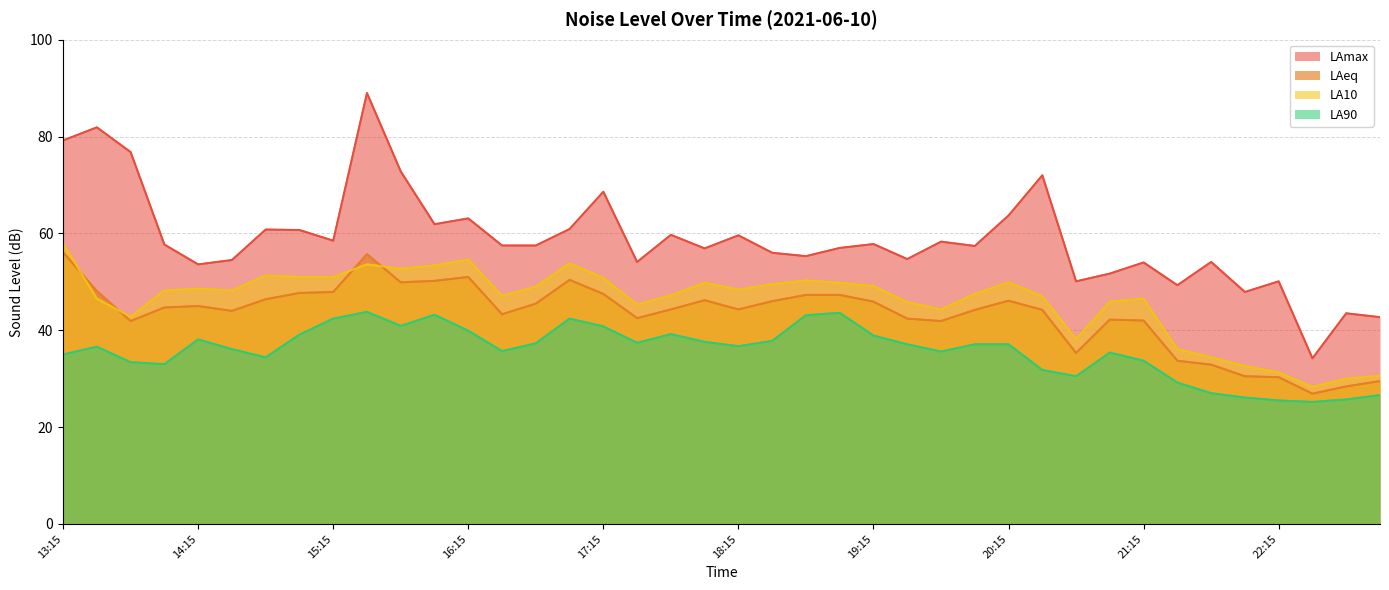

What position from the left is 16:30?

14